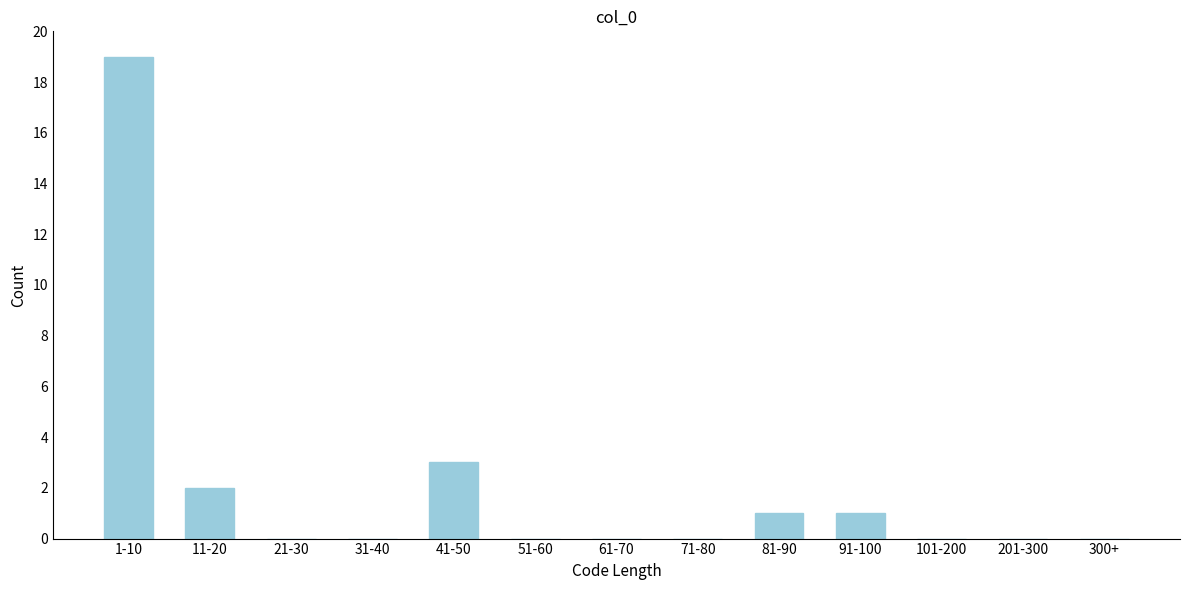

Reading left to right, transcribe all the data shown in this chart.

1-10=19	11-20=2	21-30=0	31-40=0	41-50=3	51-60=0	61-70=0	71-80=0	81-90=1	91-100=1	101-200=0	201-300=0	300+=0